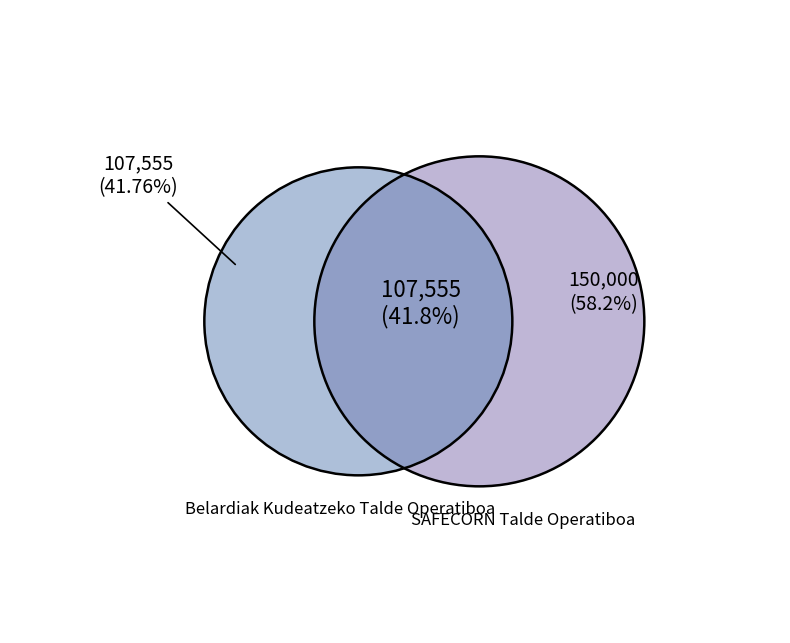

The Belardiak Kudeatzeko Talde Operatiboa slice represents 33% of the pie. True or false?

False